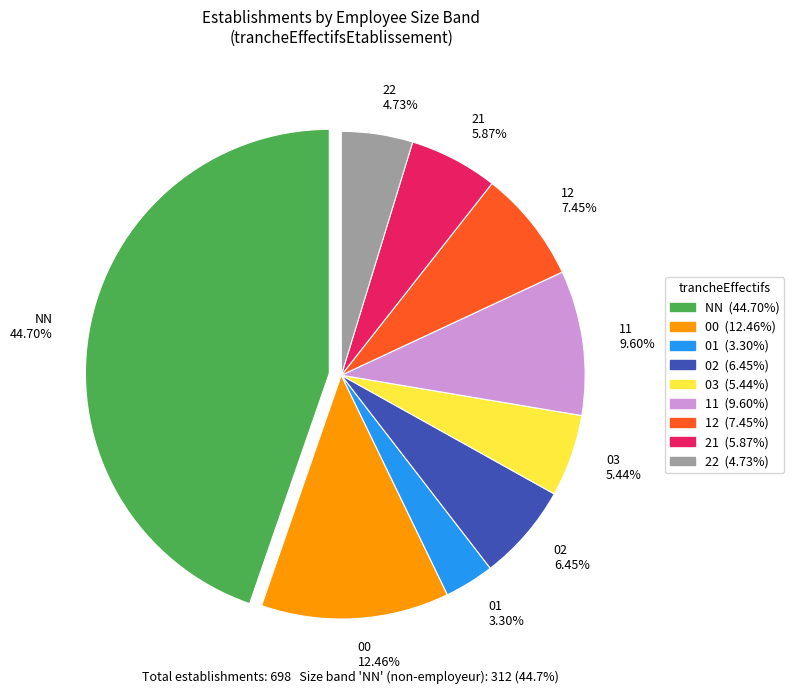

Is 00 the majority of the pie?

No